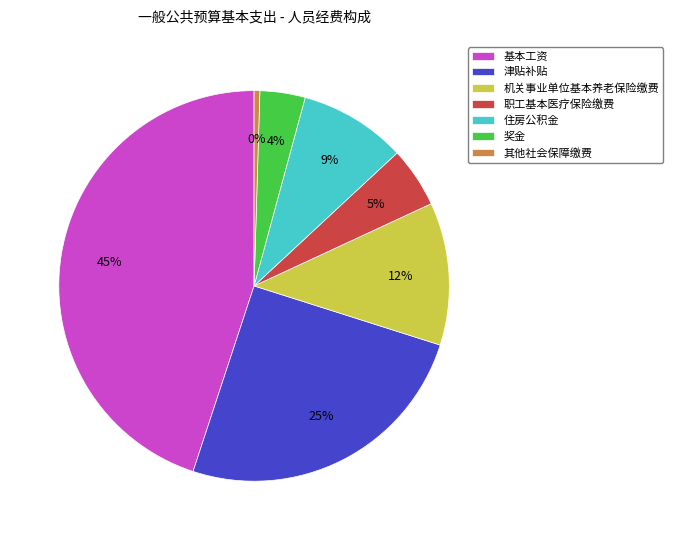

Is it true that 职工基本医疗保险缴费 is 14% of the pie?

False